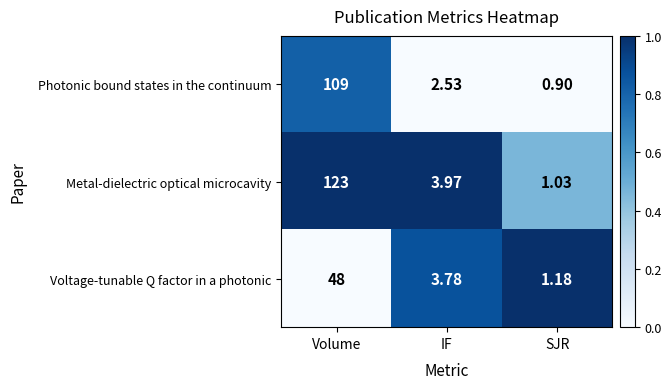

Which series changed the most between Volume and IF?

Metal-dielectric optical microcavity